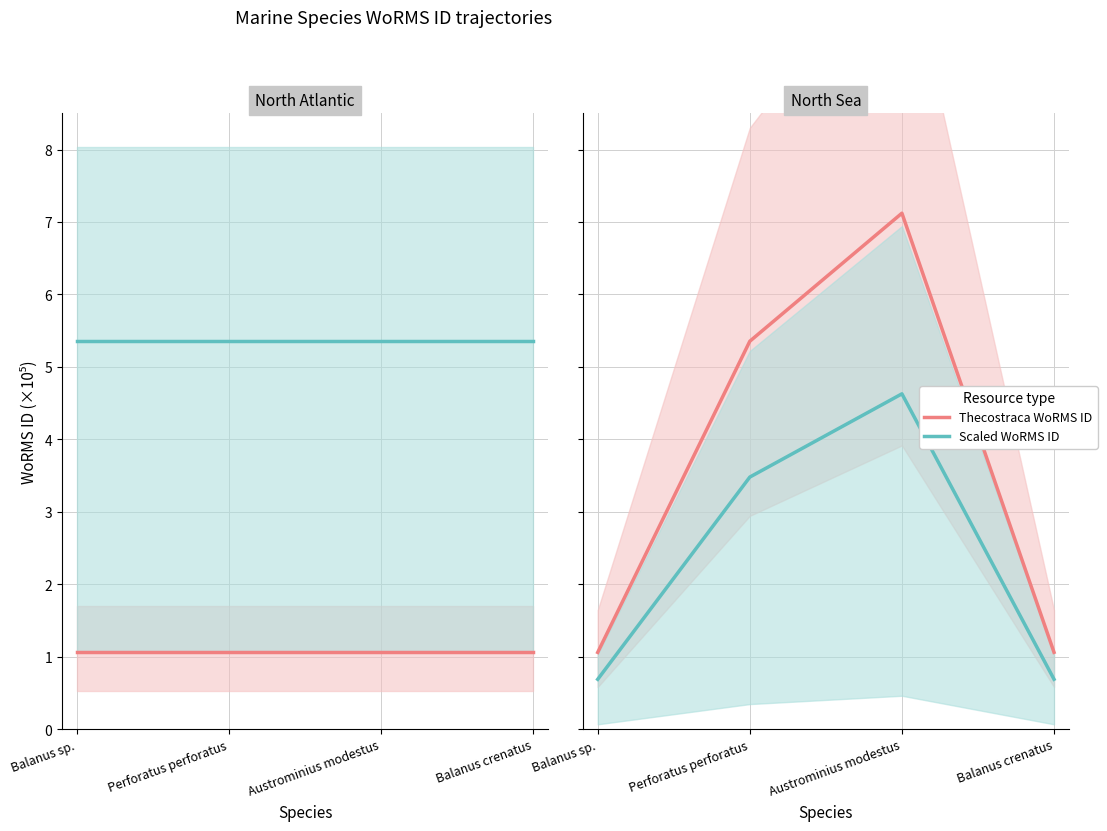

Which has a higher value, Austrominius modestus or Balanus crenatus?

Austrominius modestus